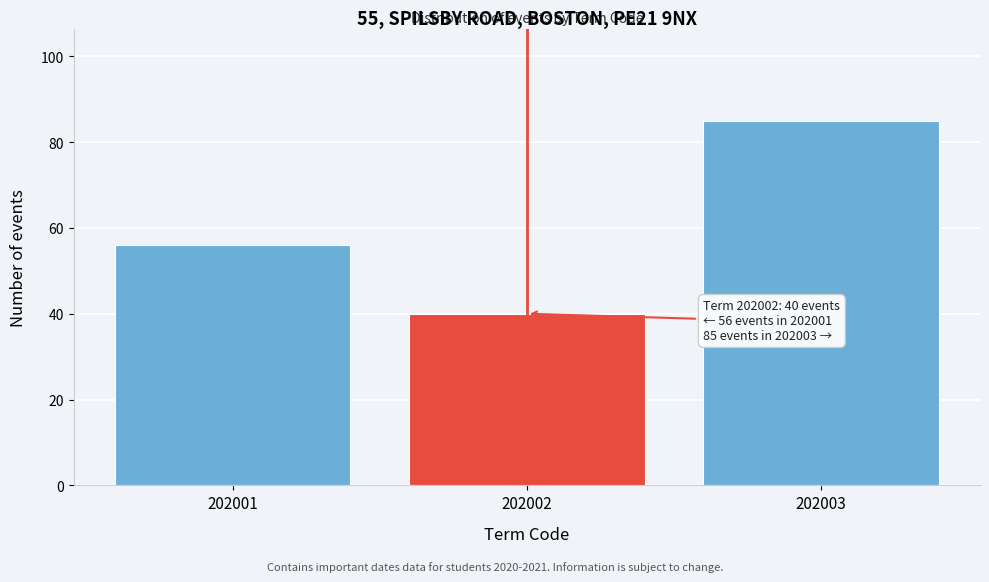

Reading left to right, what are all the values shown in this chart?

202001=56	202002=40	202003=85